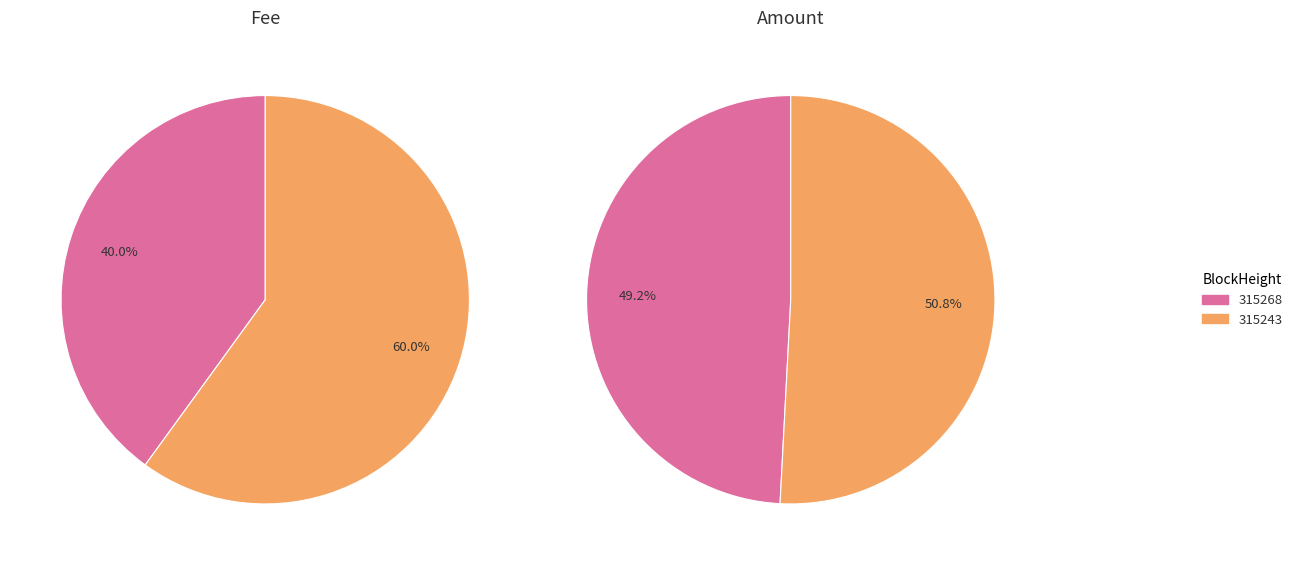

Combined, do 315243 and 315268 account for over 50%?

Yes